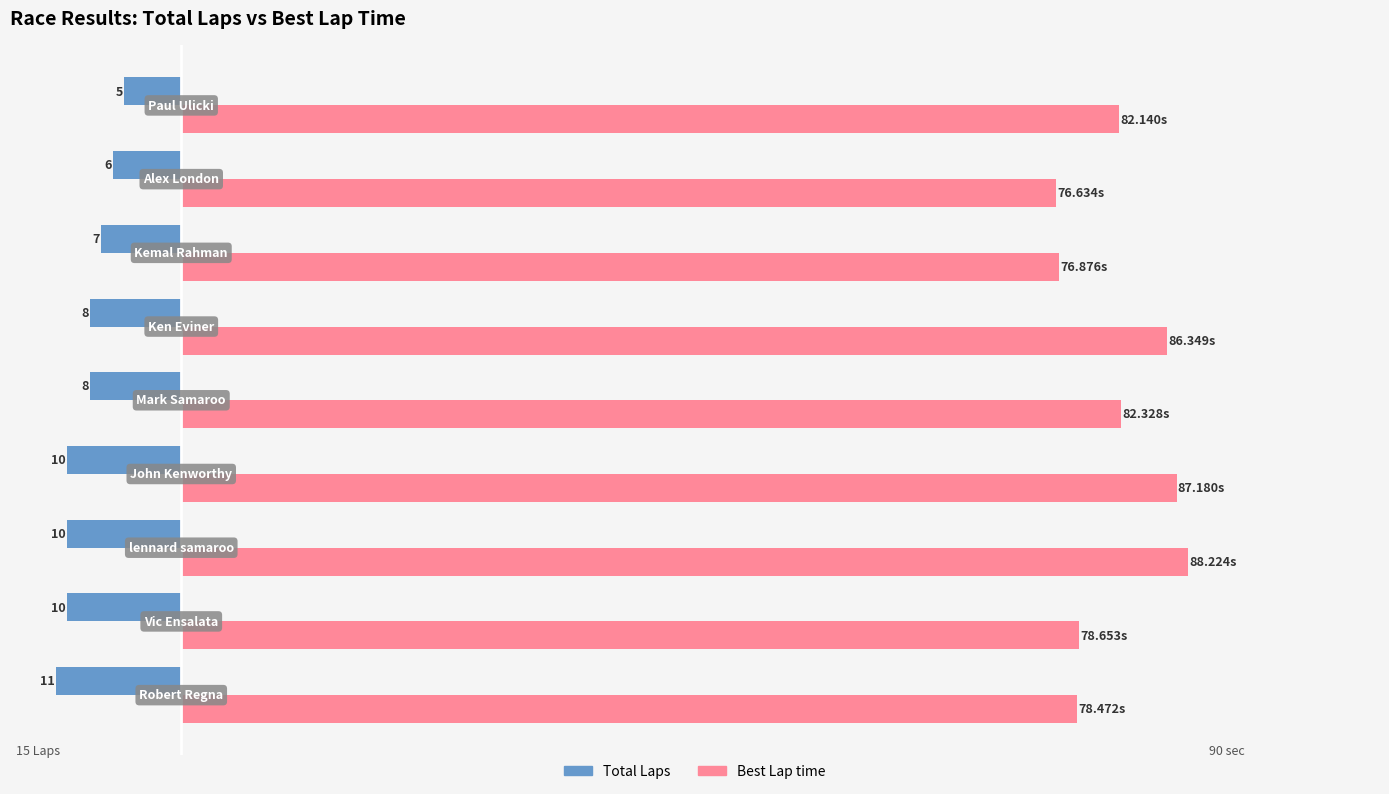

What are all the series names shown in the legend?

Total Laps, Best Lap time